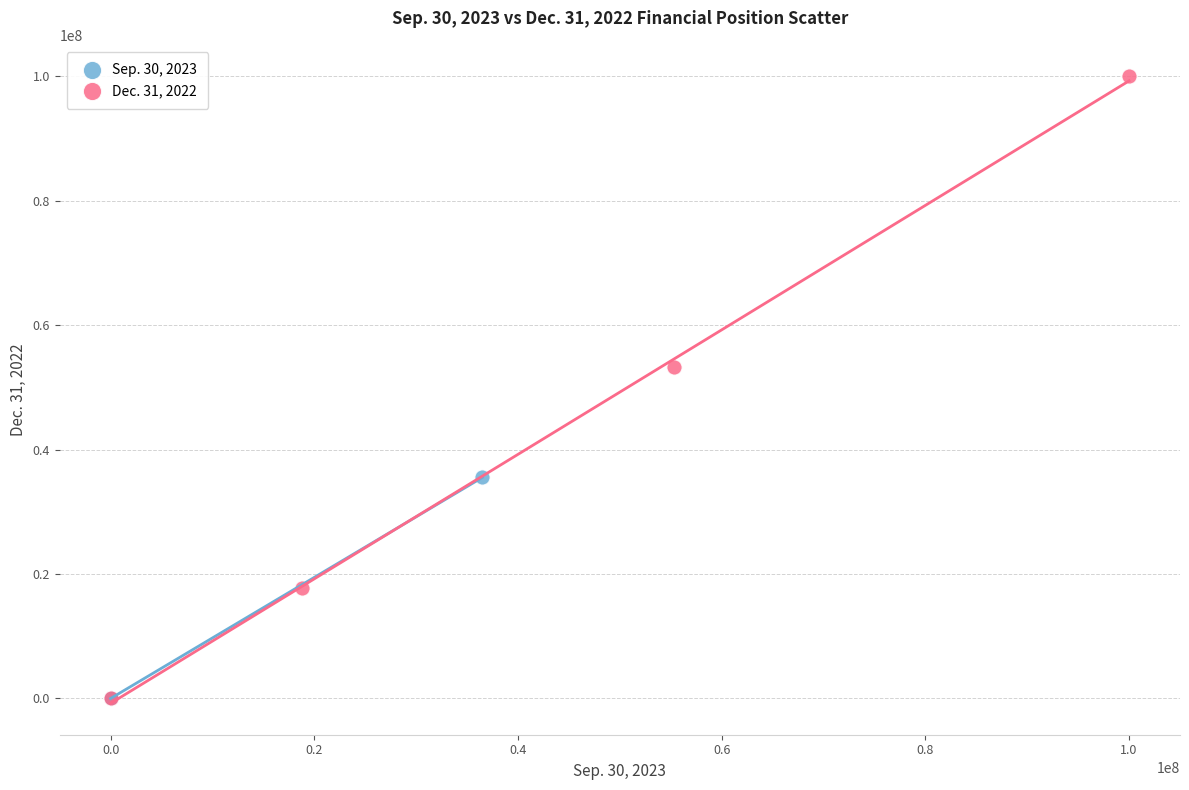

Which series has the widest spread of Y values?

Dec. 31, 2022